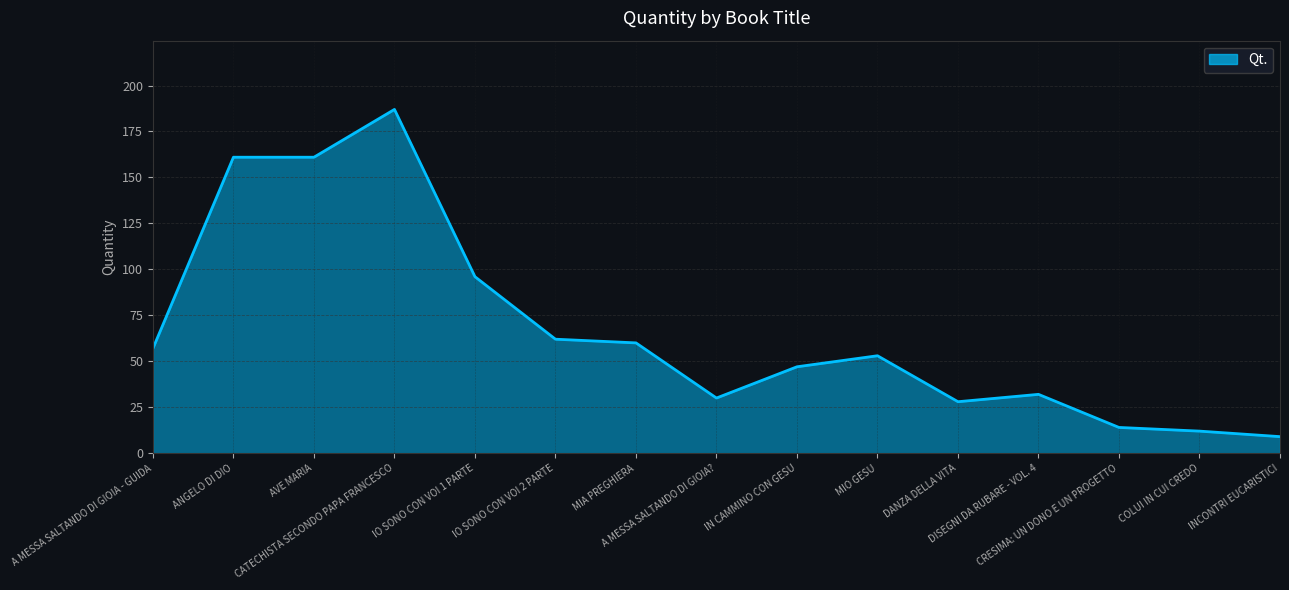

Which label corresponds to the largest value in the chart?

CATECHISTA SECONDO PAPA FRANCESCO